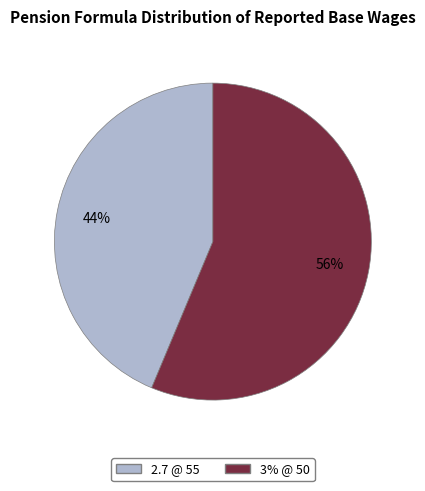

Is there any slice that represents more than half of the pie?

Yes